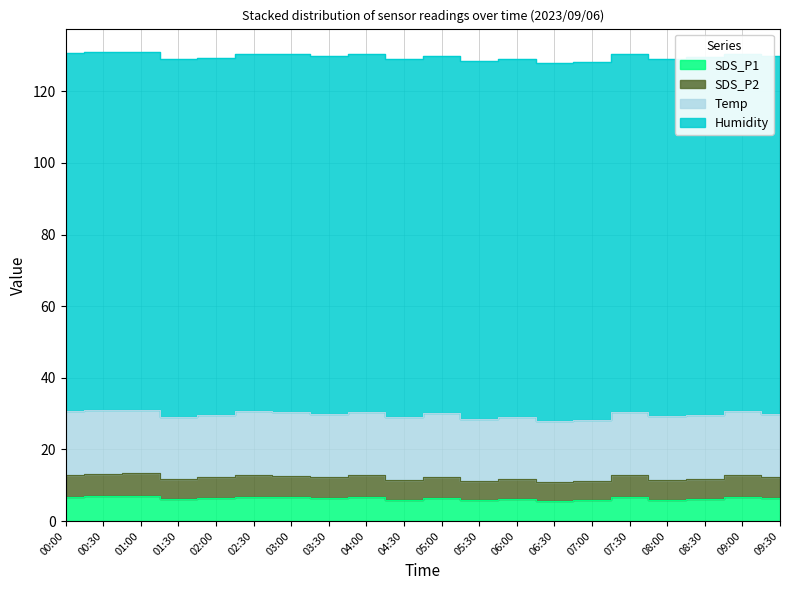

True or false: SDS_P1 has a value of 4.5 at 07:30.

False